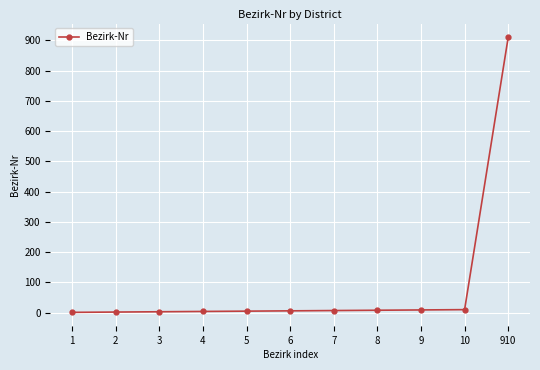

What is the difference between the maximum and minimum values?

909